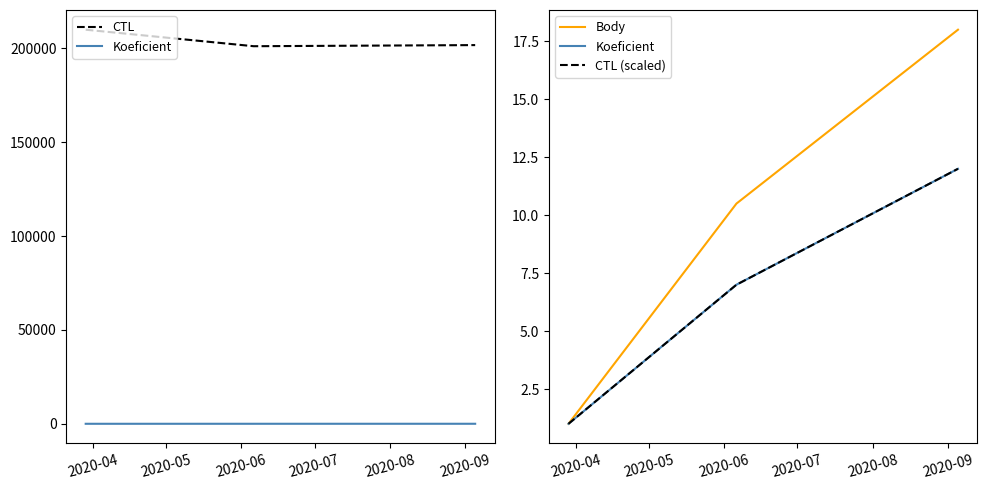

What is the spread (max minus min) of values at 2020-05?

201111.0